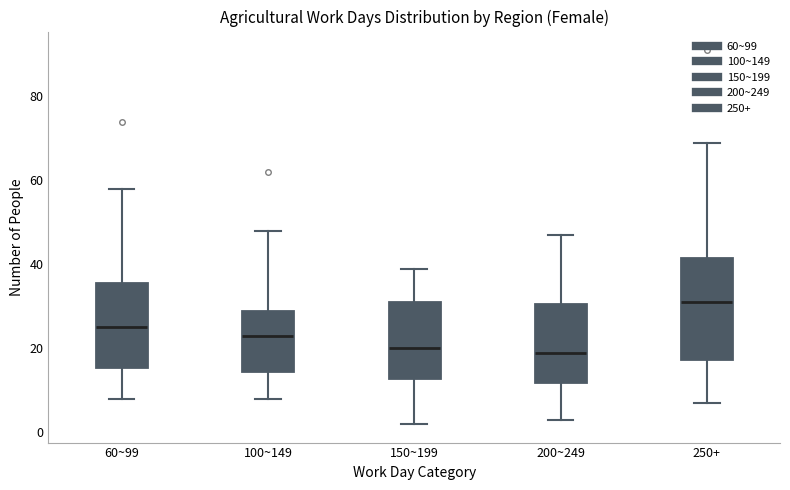

Where does the median line of the box for 250+ sit on the y-axis? The values are not printed on the chart, so give them approximately, as read against the axis.

32